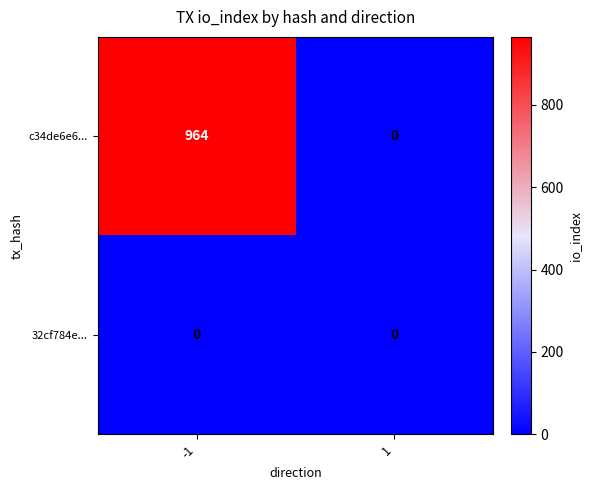

Rank the series by their maximum value, from highest to lowest.

c34de6e6..., 32cf784e...